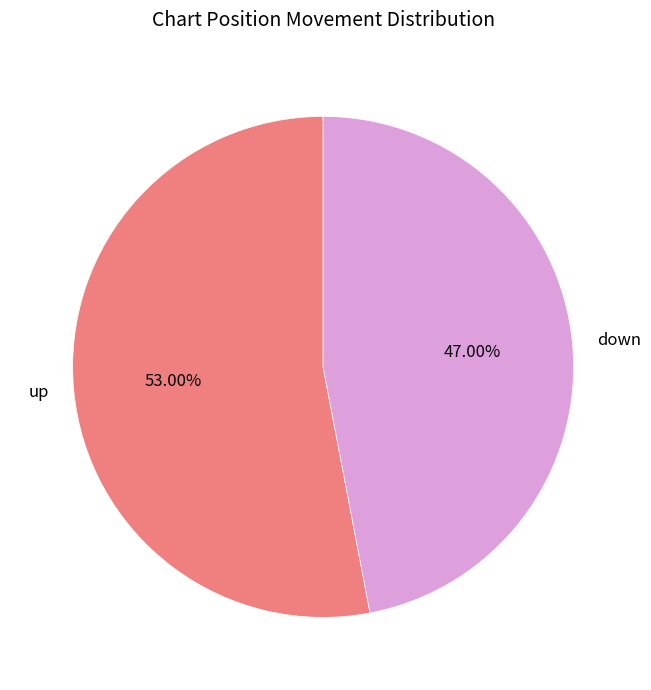

True or false: down accounts for 47% of the total.

True